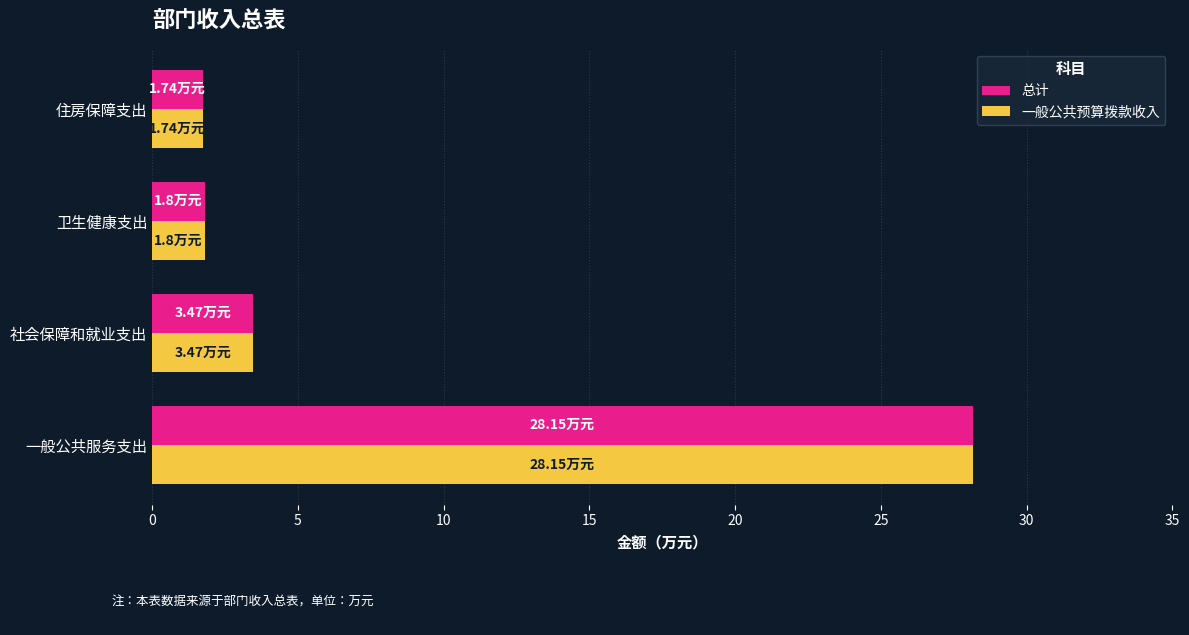

At which category is the sum across all series the highest?

一般公共服务支出